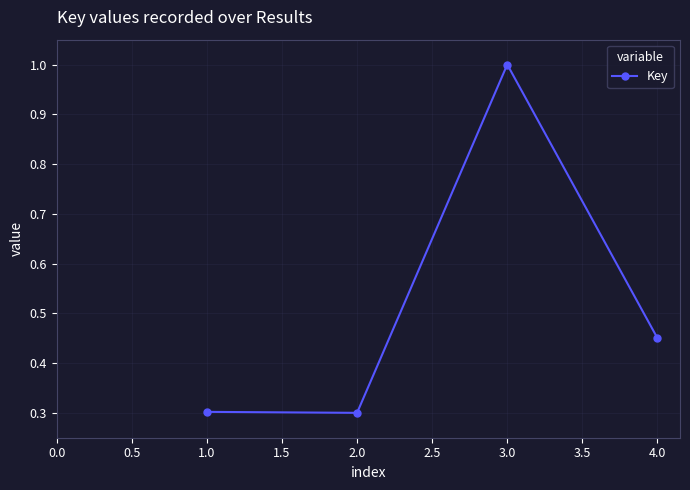

Where is the first local minimum?

2.0